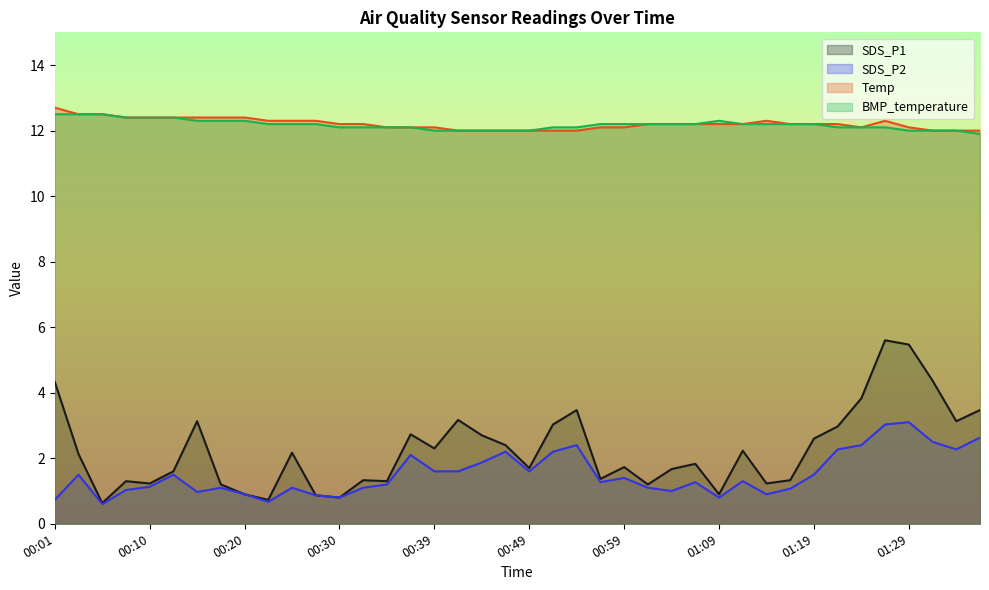

Which series has the largest range (max minus min)?

SDS_P1